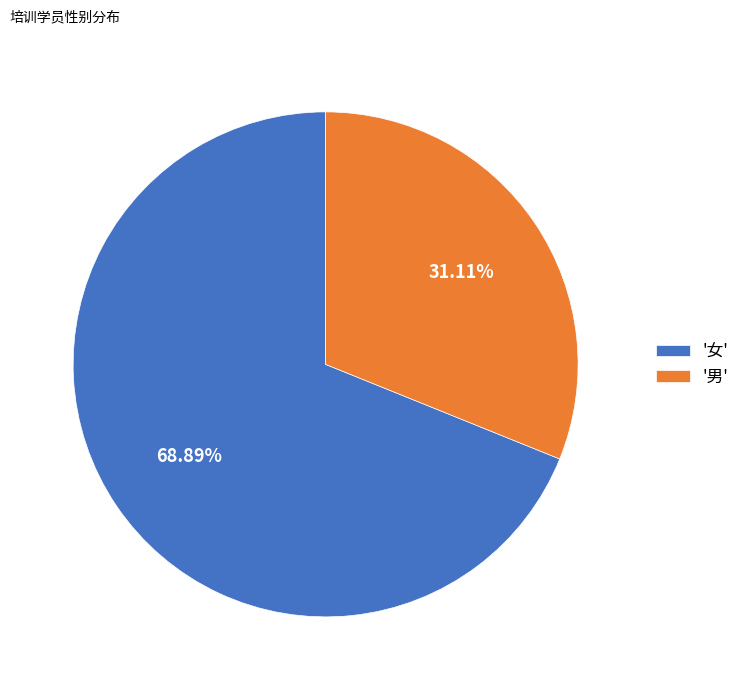

Combined, do '女' and '男' account for over 50%?

Yes